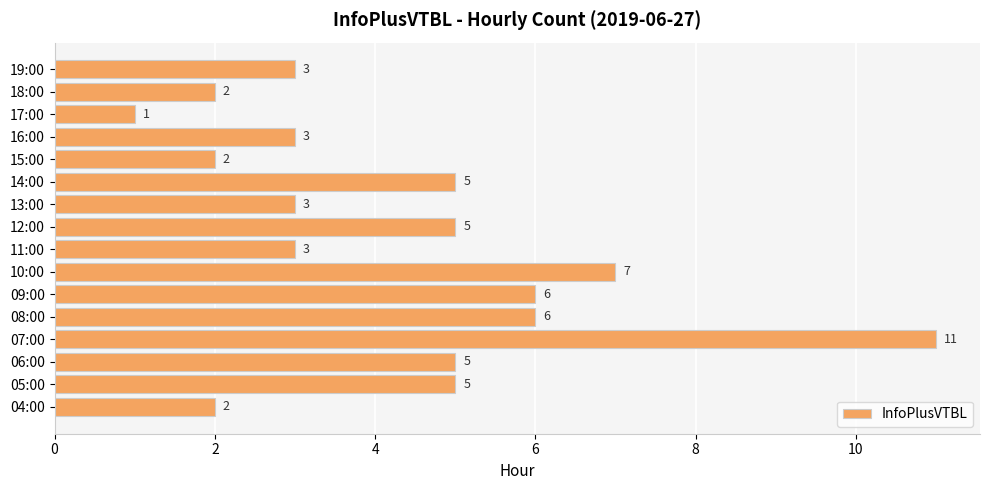

Between 07:00 and 16:00, which is larger?

07:00